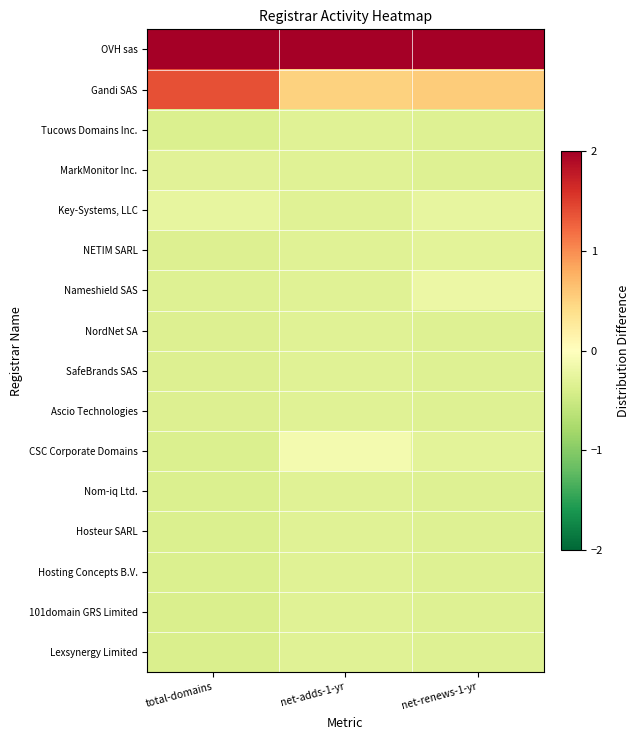

Count the number of categories in the chart.

3